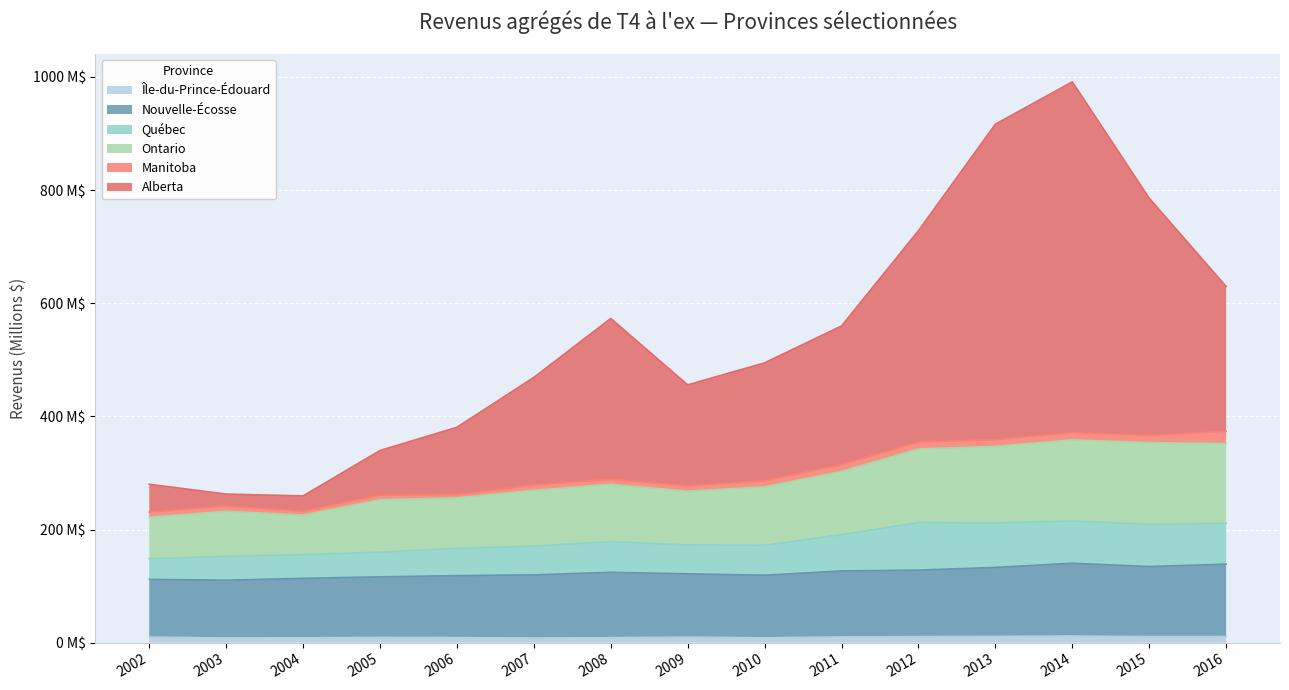

What are all the series names shown in the legend?

Île-du-Prince-Édouard, Nouvelle-Écosse, Québec, Ontario, Manitoba, Alberta